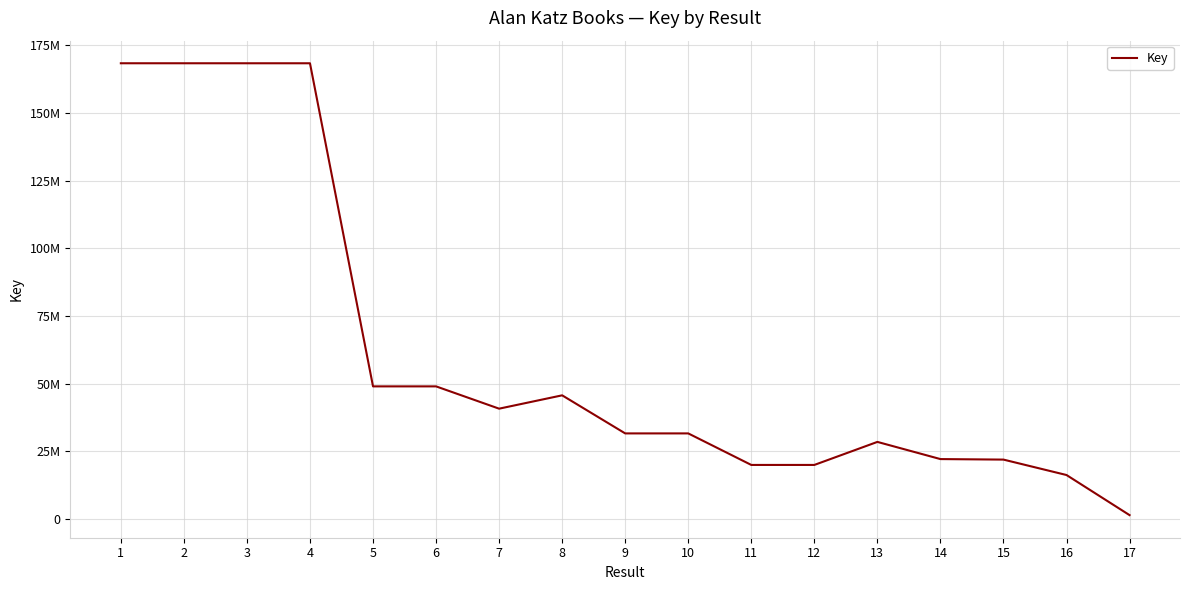

Does the chart have visible grid lines?

Yes